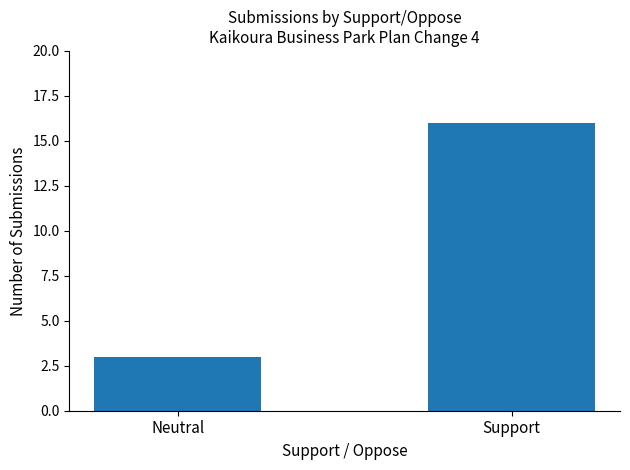

What position from the right is Support?

1